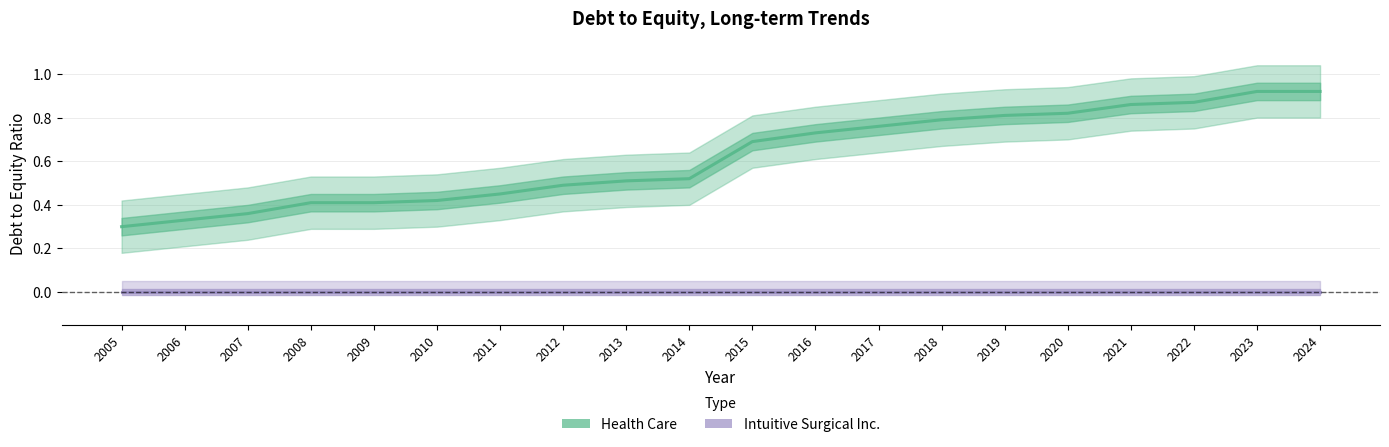

True or false: Health Care and Intuitive Surgical Inc. cross at least once.

False